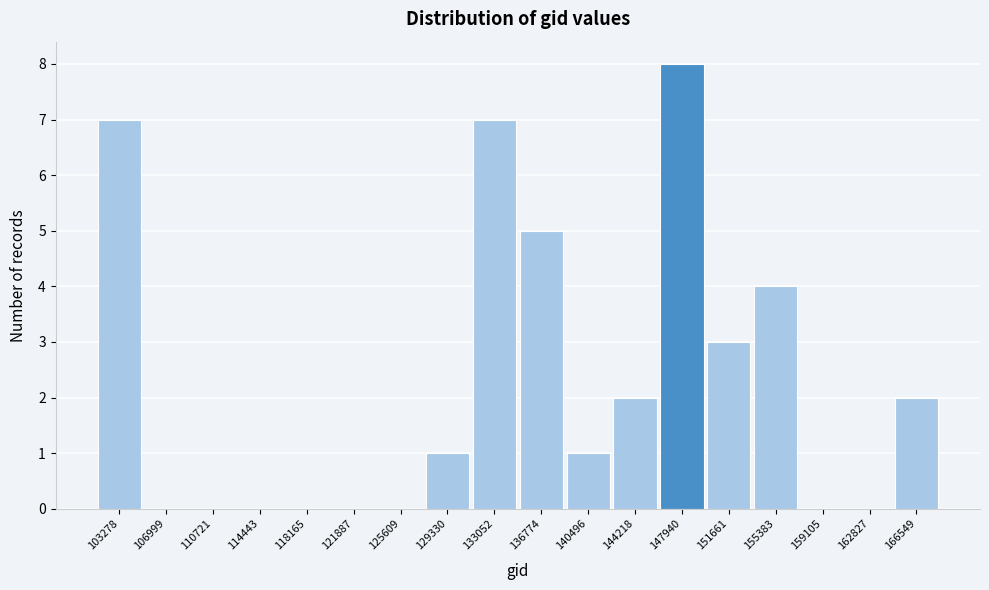

Reading right to left, list all the values displayed in this chart.

166549=2	162827=0	159105=0	155383=4	151661=3	147940=8	144218=2	140496=1	136774=5	133052=7	129330=1	125609=0	121887=0	118165=0	114443=0	110721=0	106999=0	103278=7